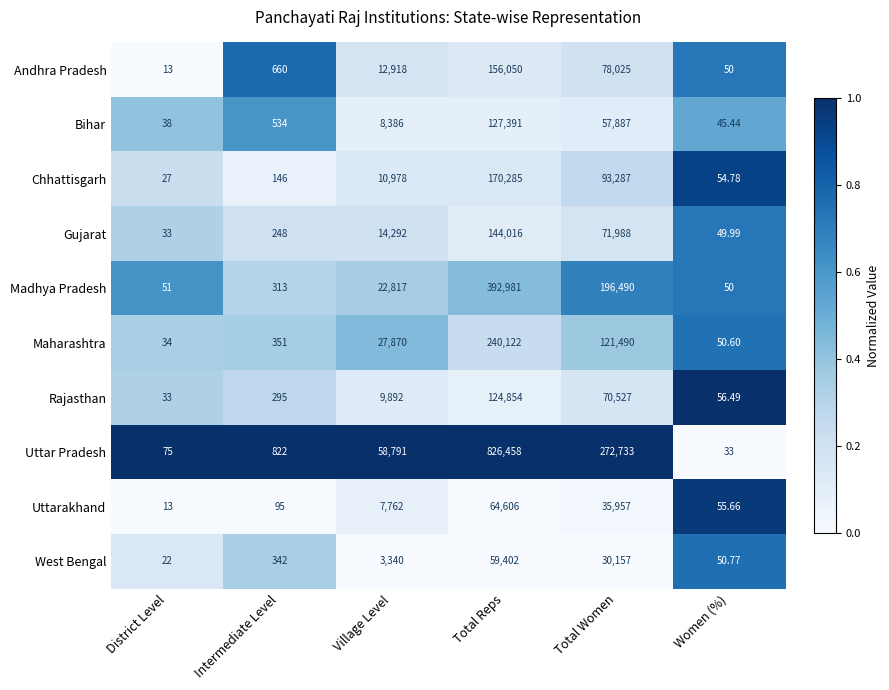

Count the number of data series in this chart.

10